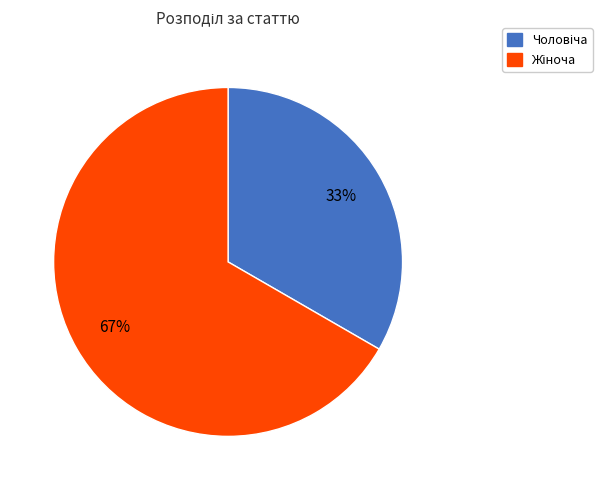

To the nearest percent, what is the average slice percentage?

50%